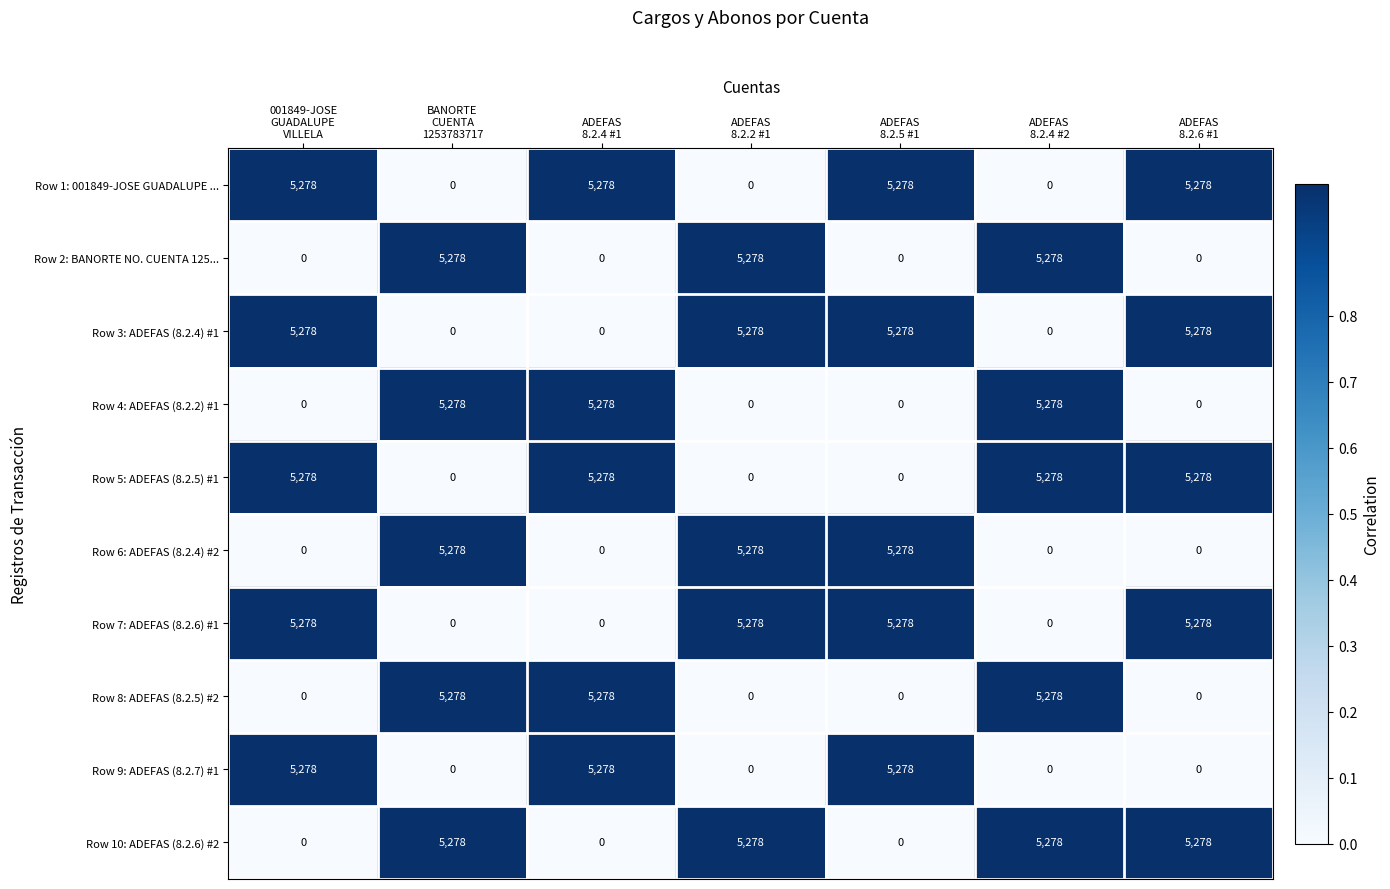

At how many categories does at least one series exceed 0?

7